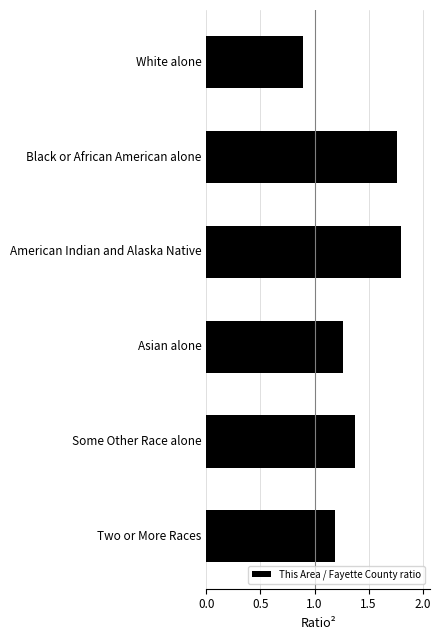

What is the change in value from White alone to Two or More Races?

+0.3